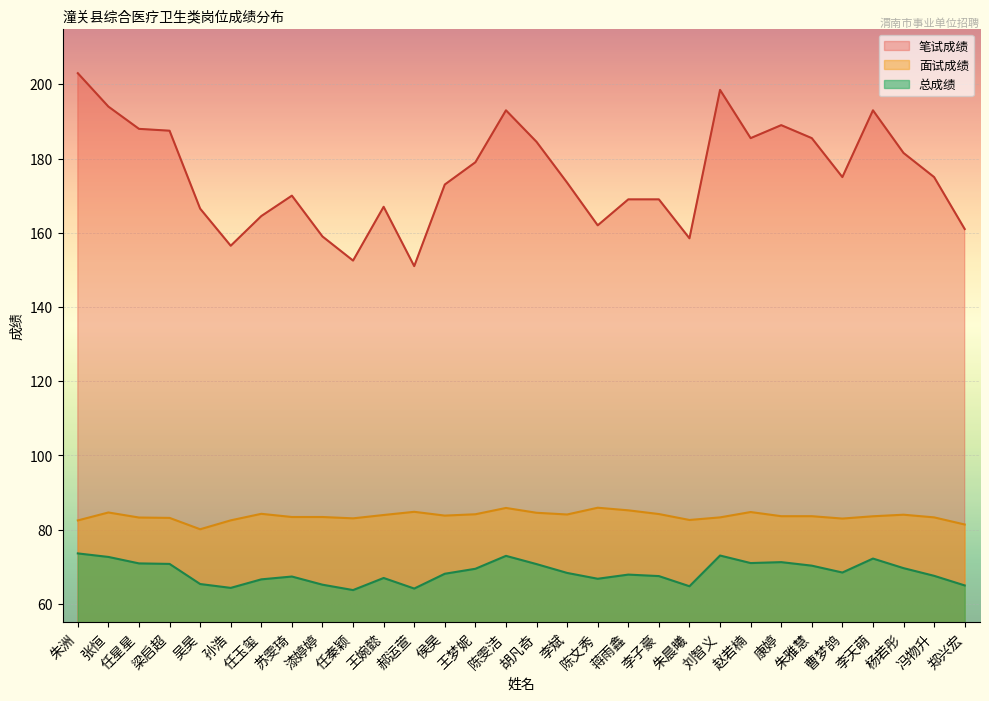

How many lines are shown in the chart?

3